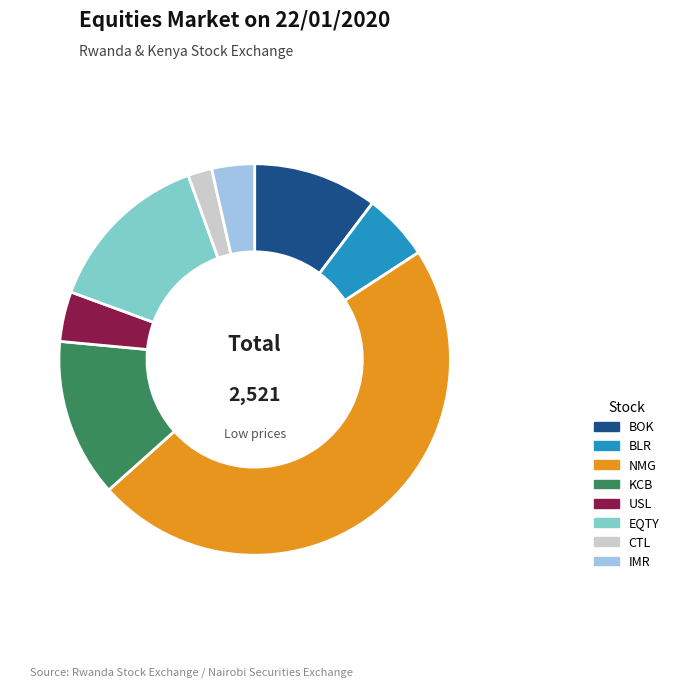

Is the sum of USL and IMR greater than half?

No